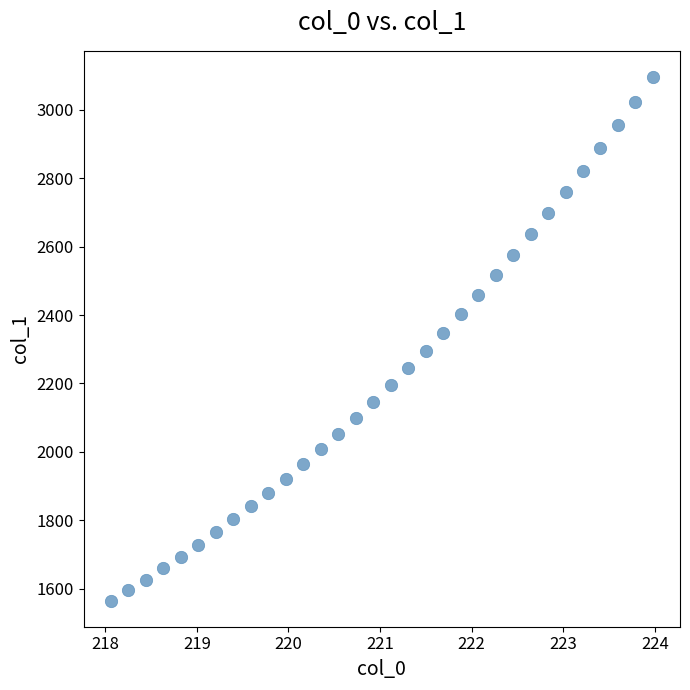

What is the range of X values (max minus min)?

5.9